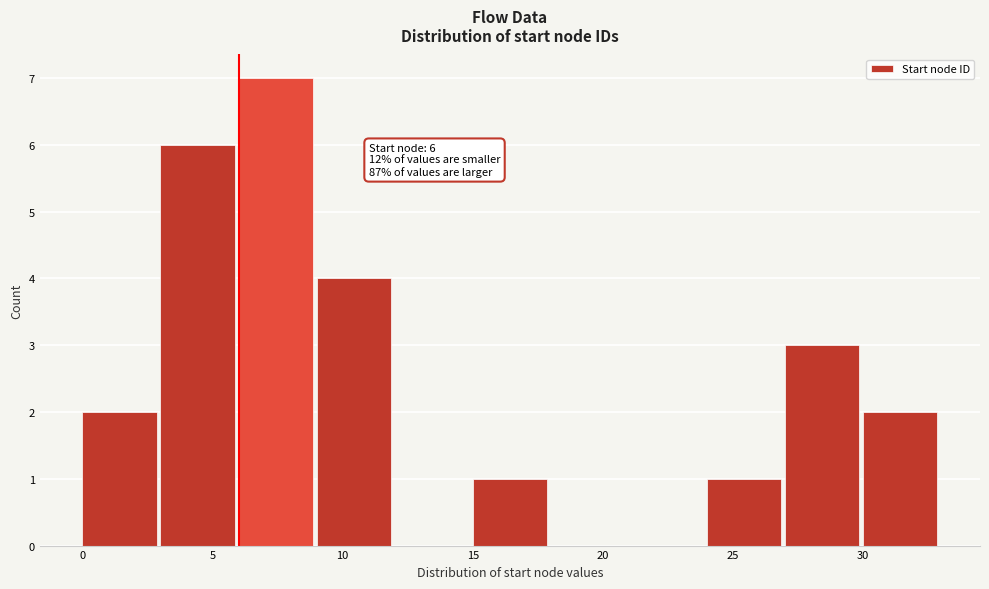

Over which range of the x-axis is the bar tallest?

6 to 9